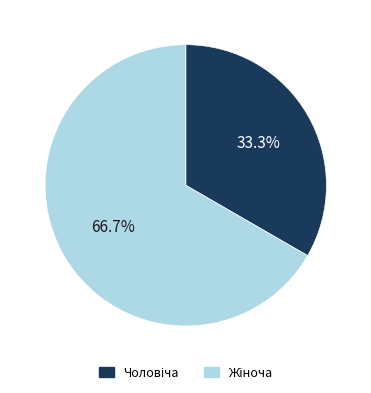

Is there any slice that represents more than half of the pie?

Yes